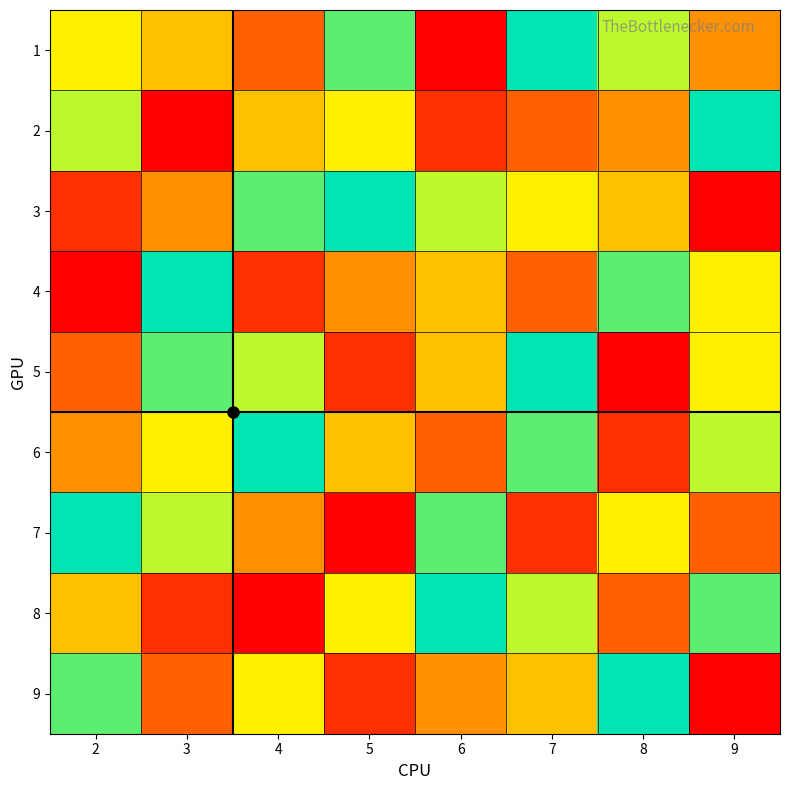

Reading left to right, transcribe all the data shown in this chart.

1: 2=6	3=5	4=3	5=8	6=1	7=9	8=7	9=4
2: 2=7	3=1	4=5	5=6	6=2	7=3	8=4	9=9
3: 2=2	3=4	4=8	5=9	6=7	7=6	8=5	9=1
4: 2=1	3=9	4=2	5=4	6=5	7=3	8=8	9=6
5: 2=3	3=8	4=7	5=2	6=5	7=9	8=1	9=6
6: 2=4	3=6	4=9	5=5	6=3	7=8	8=2	9=7
7: 2=9	3=7	4=4	5=1	6=8	7=2	8=6	9=3
8: 2=5	3=2	4=1	5=6	6=9	7=7	8=3	9=8
9: 2=8	3=3	4=6	5=2	6=4	7=5	8=9	9=1